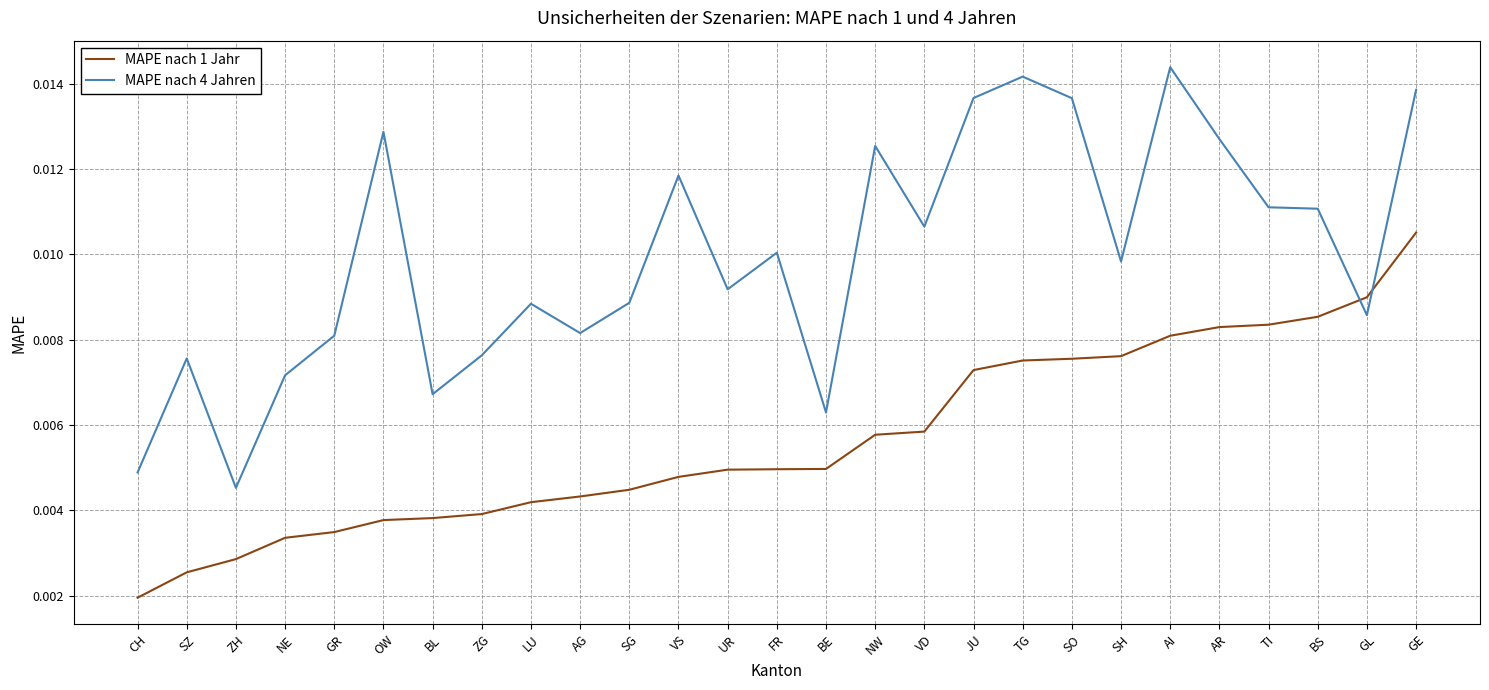

Count the MAPE nach 1 Jahr values in the range 0 to 1.

27